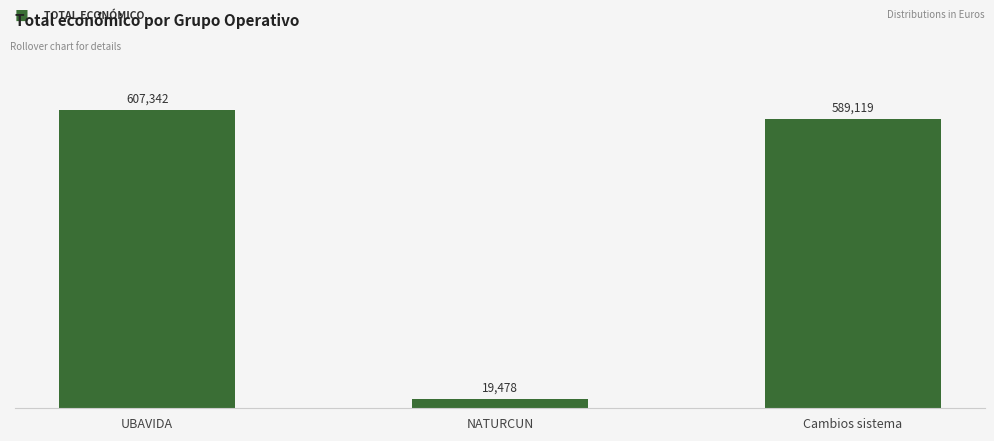

How many bars are there in total?

3